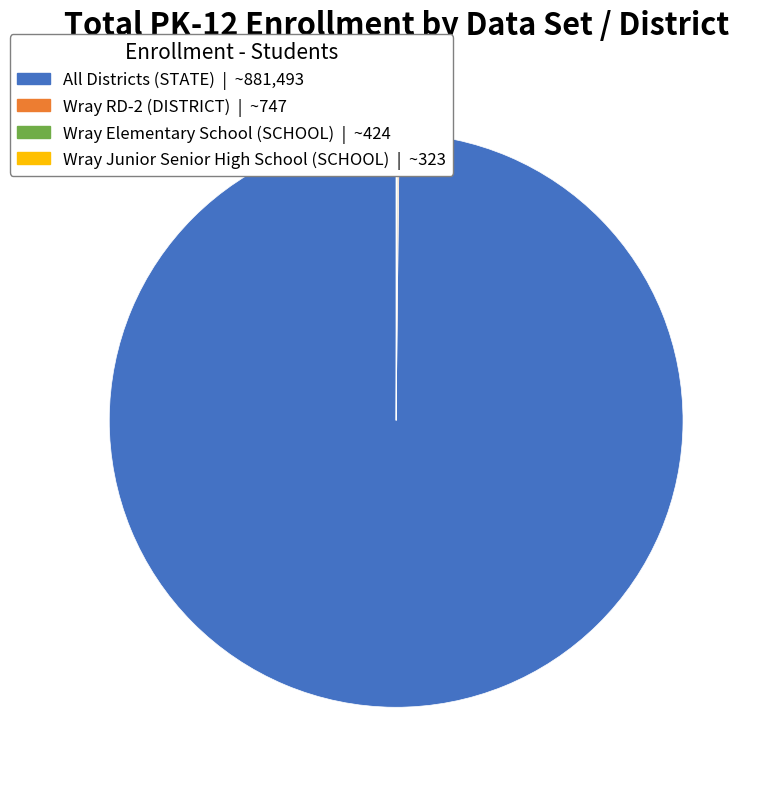

Does any single category account for the majority?

Yes